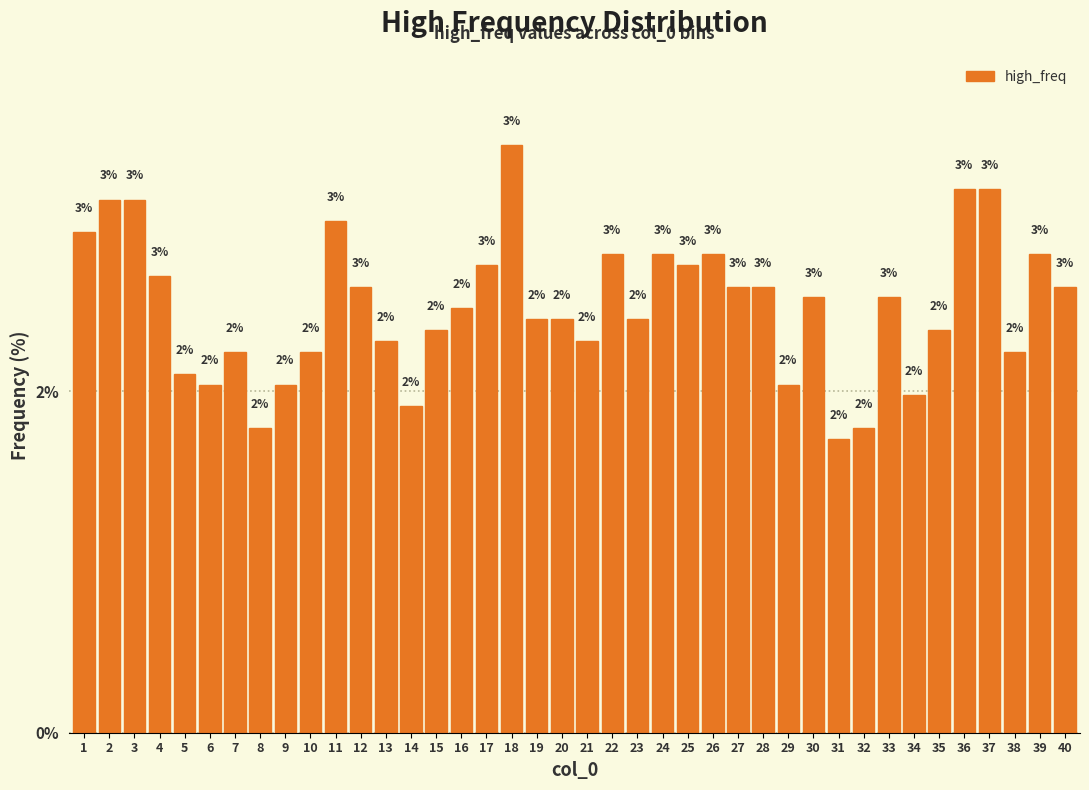

What is the sum of all values?

100.0